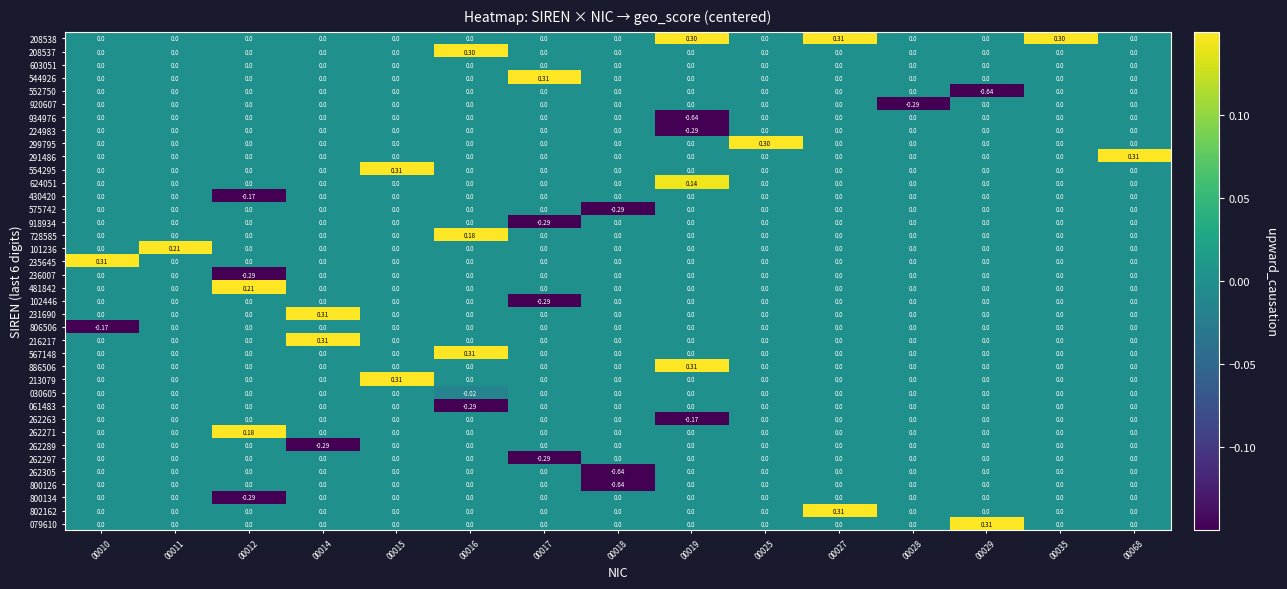

At which category is the sum across all series the highest?

00015